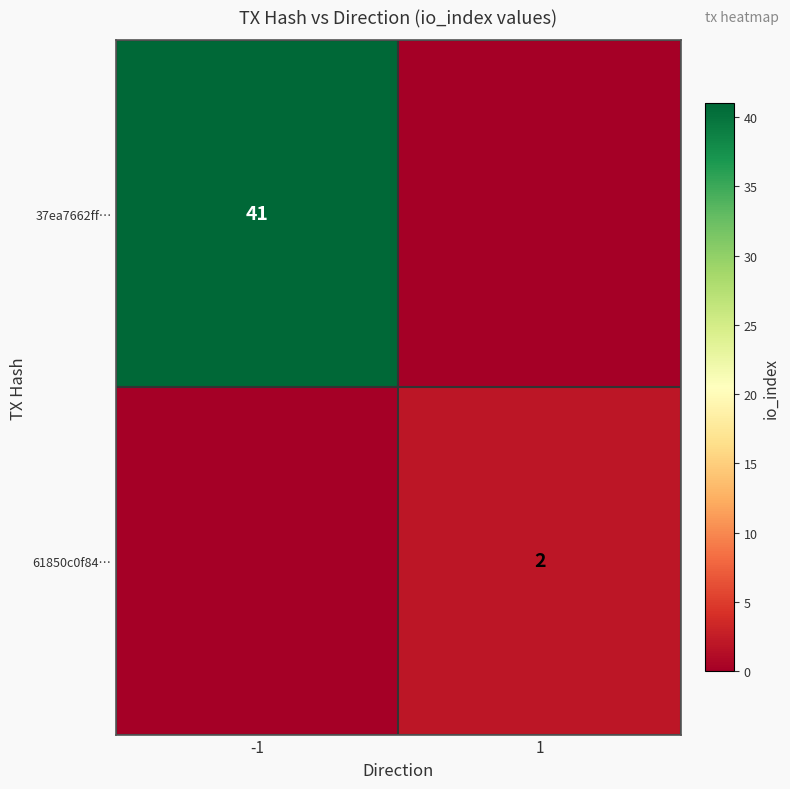

Count the 37ea7662ff… values in the range 0 to 41.

2